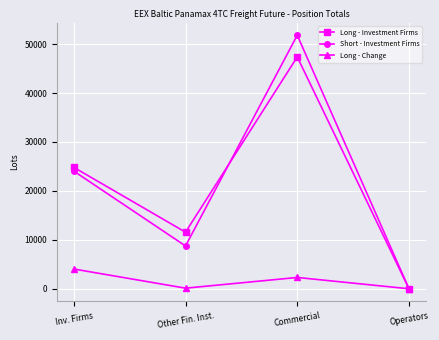

The value of Short - Investment Firms at Inv. Firms is 24042.8. True or false?

True